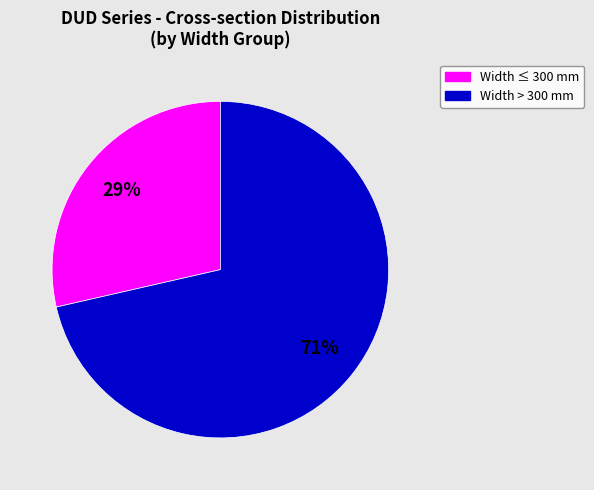

Is there a majority slice in this chart?

Yes